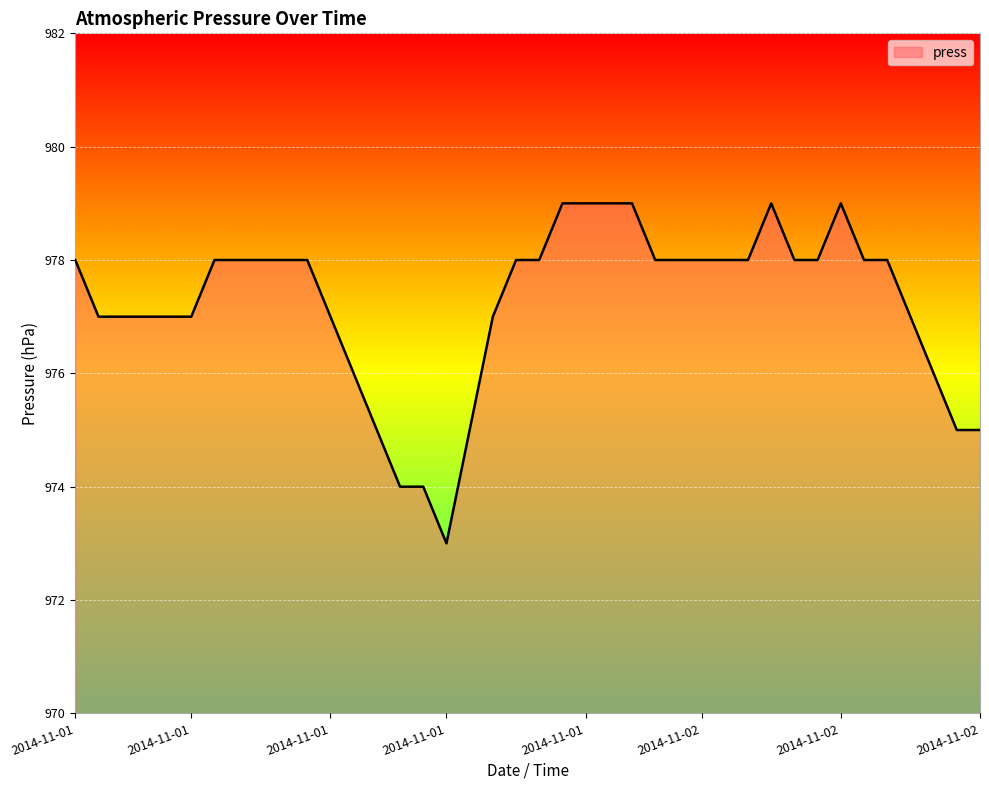

What is the difference between the maximum and minimum values?

6